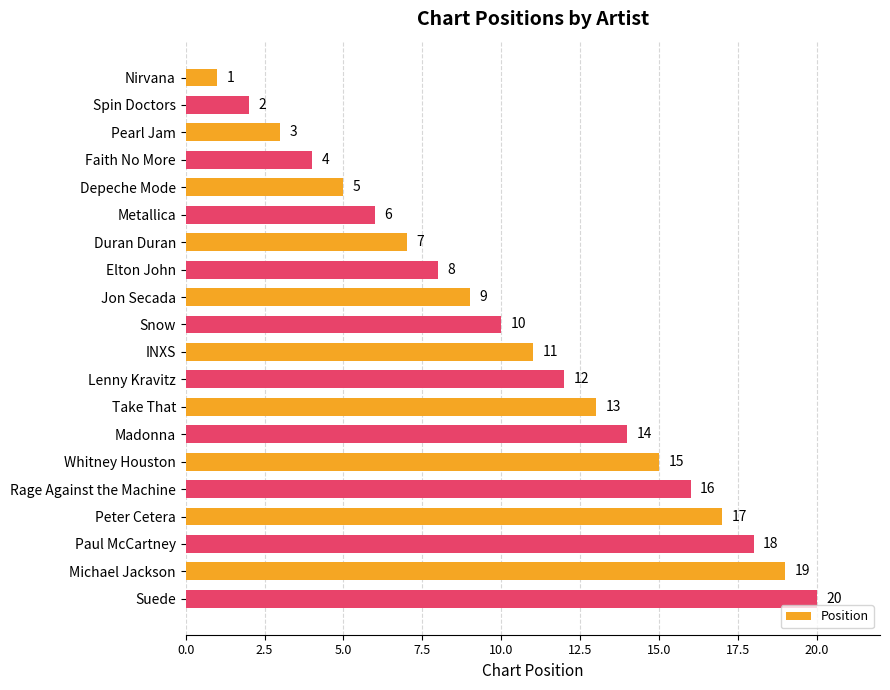

What is the sum of all values?

210